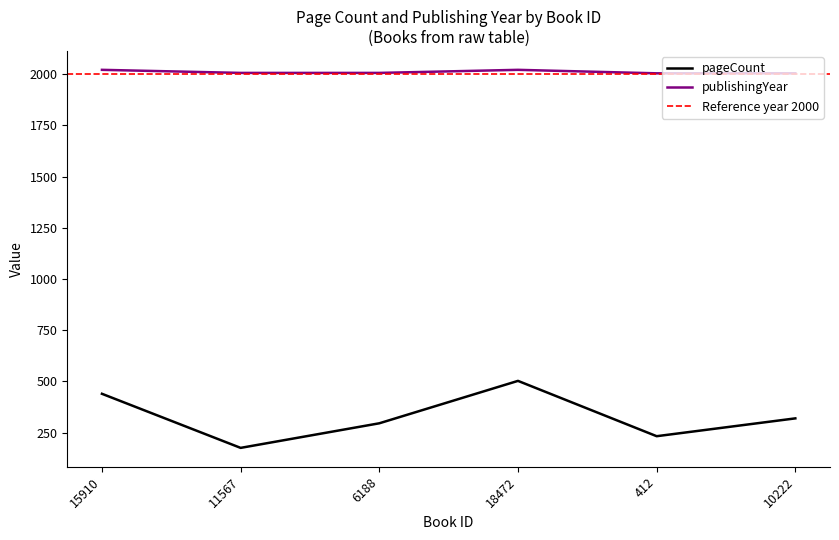

Reading left to right, extract all data points from this chart.

pageCount: 15910=440	11567=176	6188=296	18472=503	412=233	10222=320
publishingYear: 15910=2021	11567=2006	6188=2006	18472=2021	412=2004	10222=2004